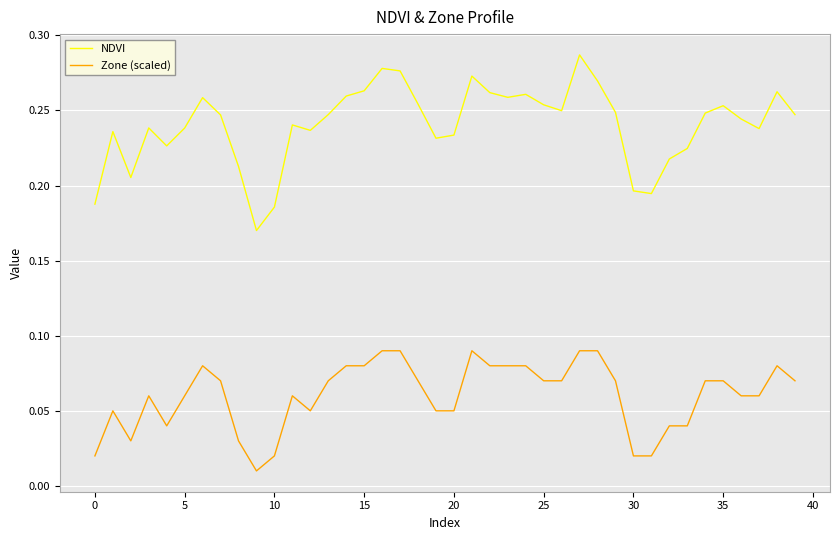

How many NDVI values are between 0 and 1?

40